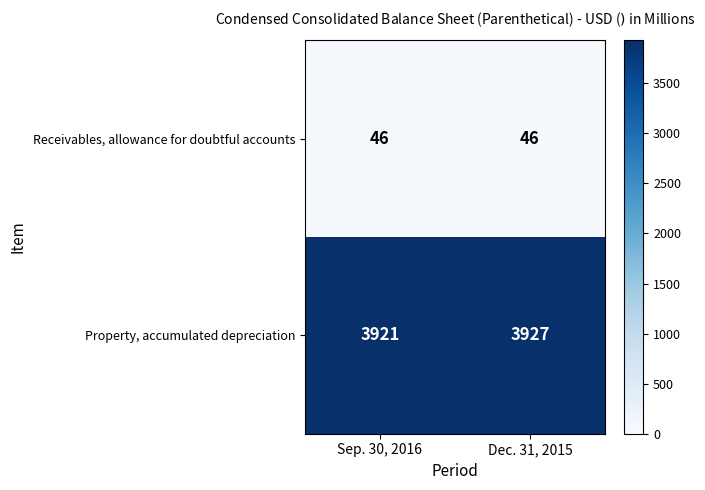

Reading left to right, transcribe all the data shown in this chart.

Receivables, allowance for doubtful accounts: 46	46
Property, accumulated depreciation: 3921	3927